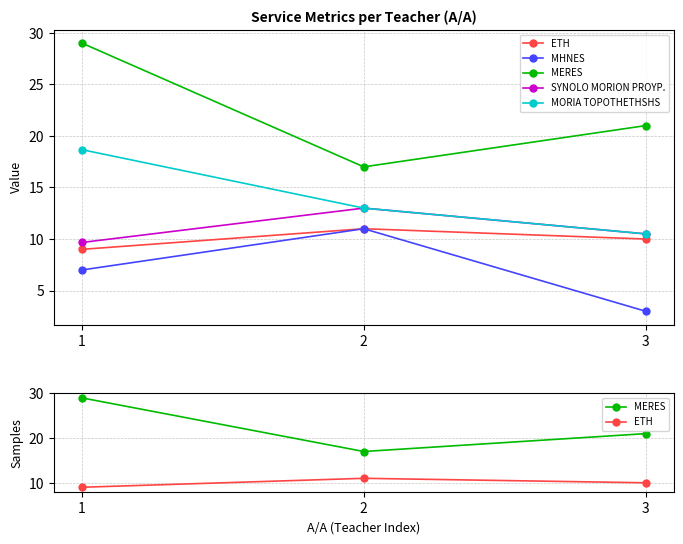

What is the sum of all MORIA TOPOTHETHSHS values?

42.2